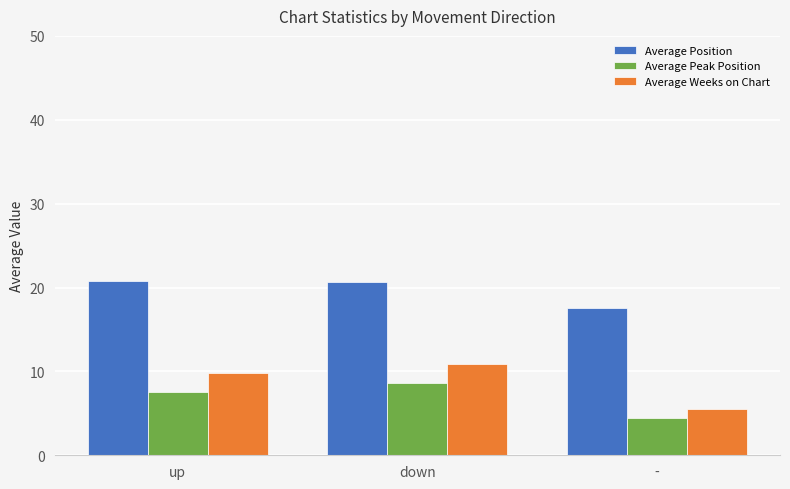

What is the total value across all series at down?

40.1